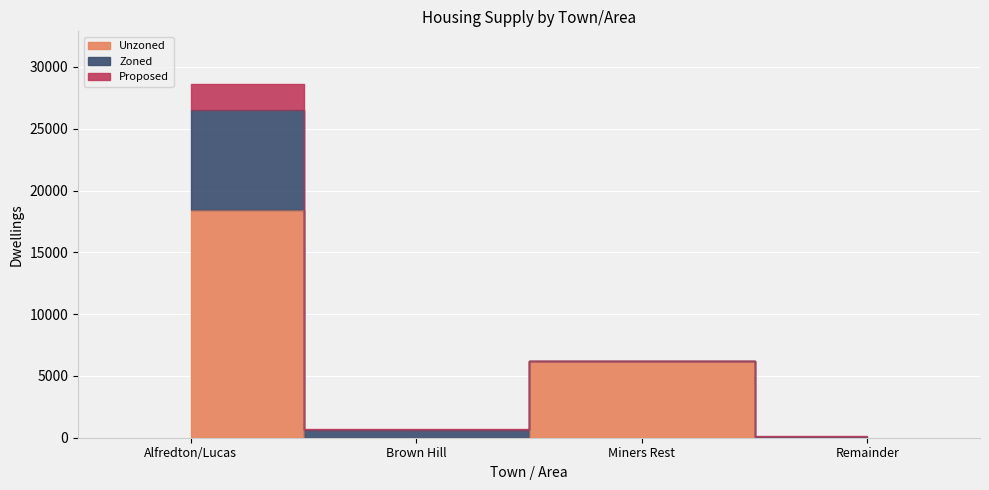

Is the value of Unzoned at Remainder greater than the value of Proposed at Miners Rest?

No